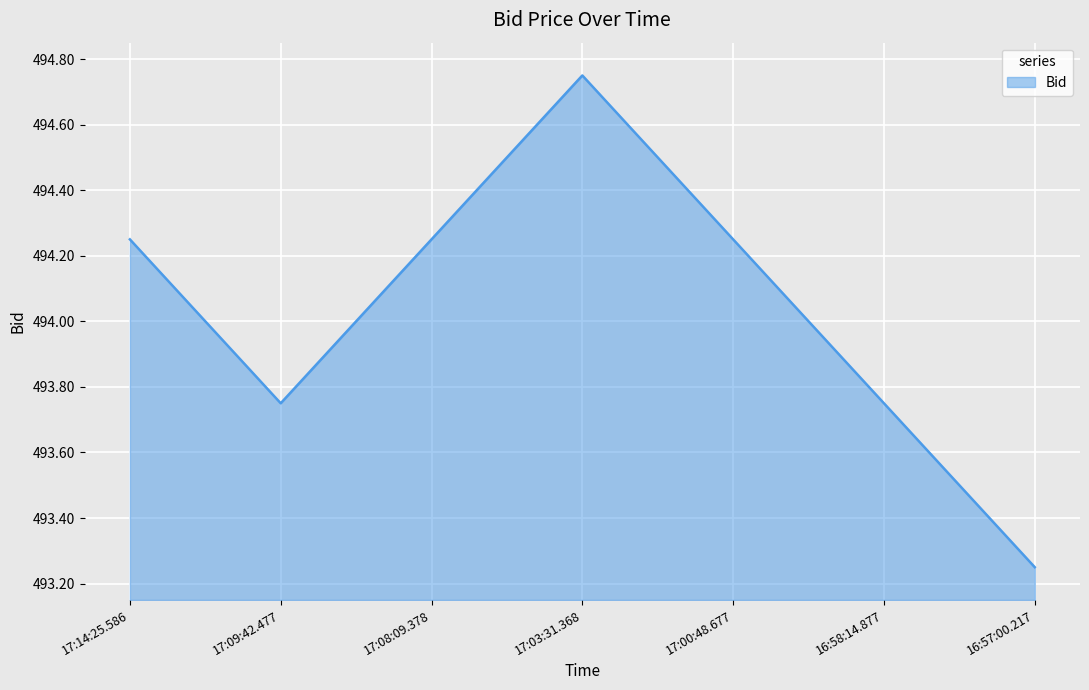

What position from the right is 16:57:00.217?

1